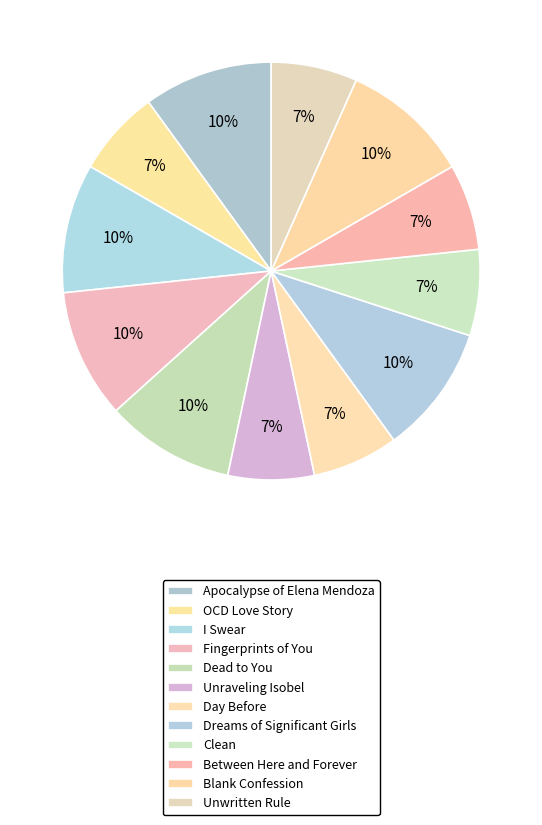

What percentage is the OCD Love Story slice, to the nearest percent?

7%